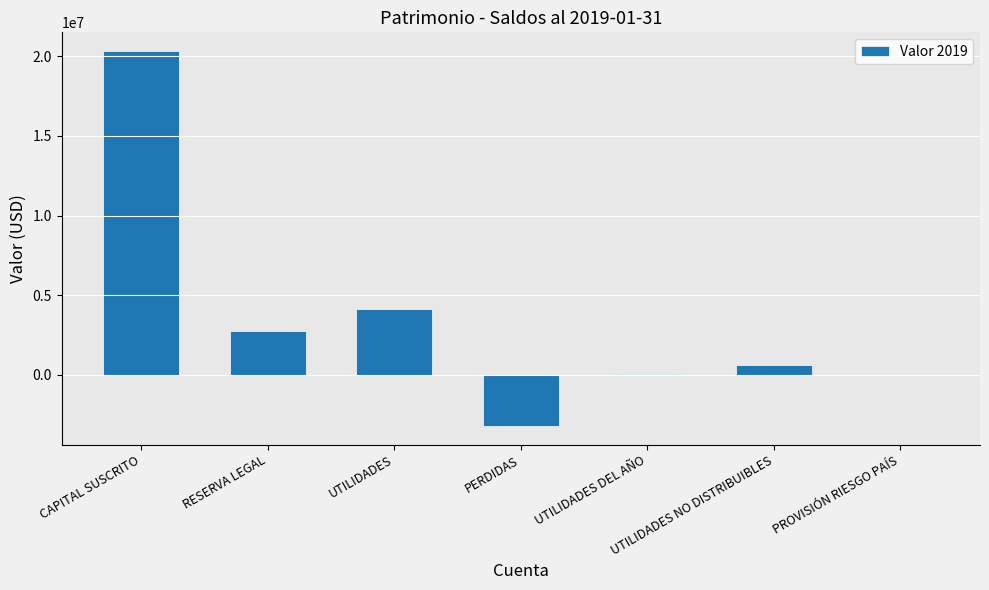

Where is the data nearest to the value 8558138?

UTILIDADES